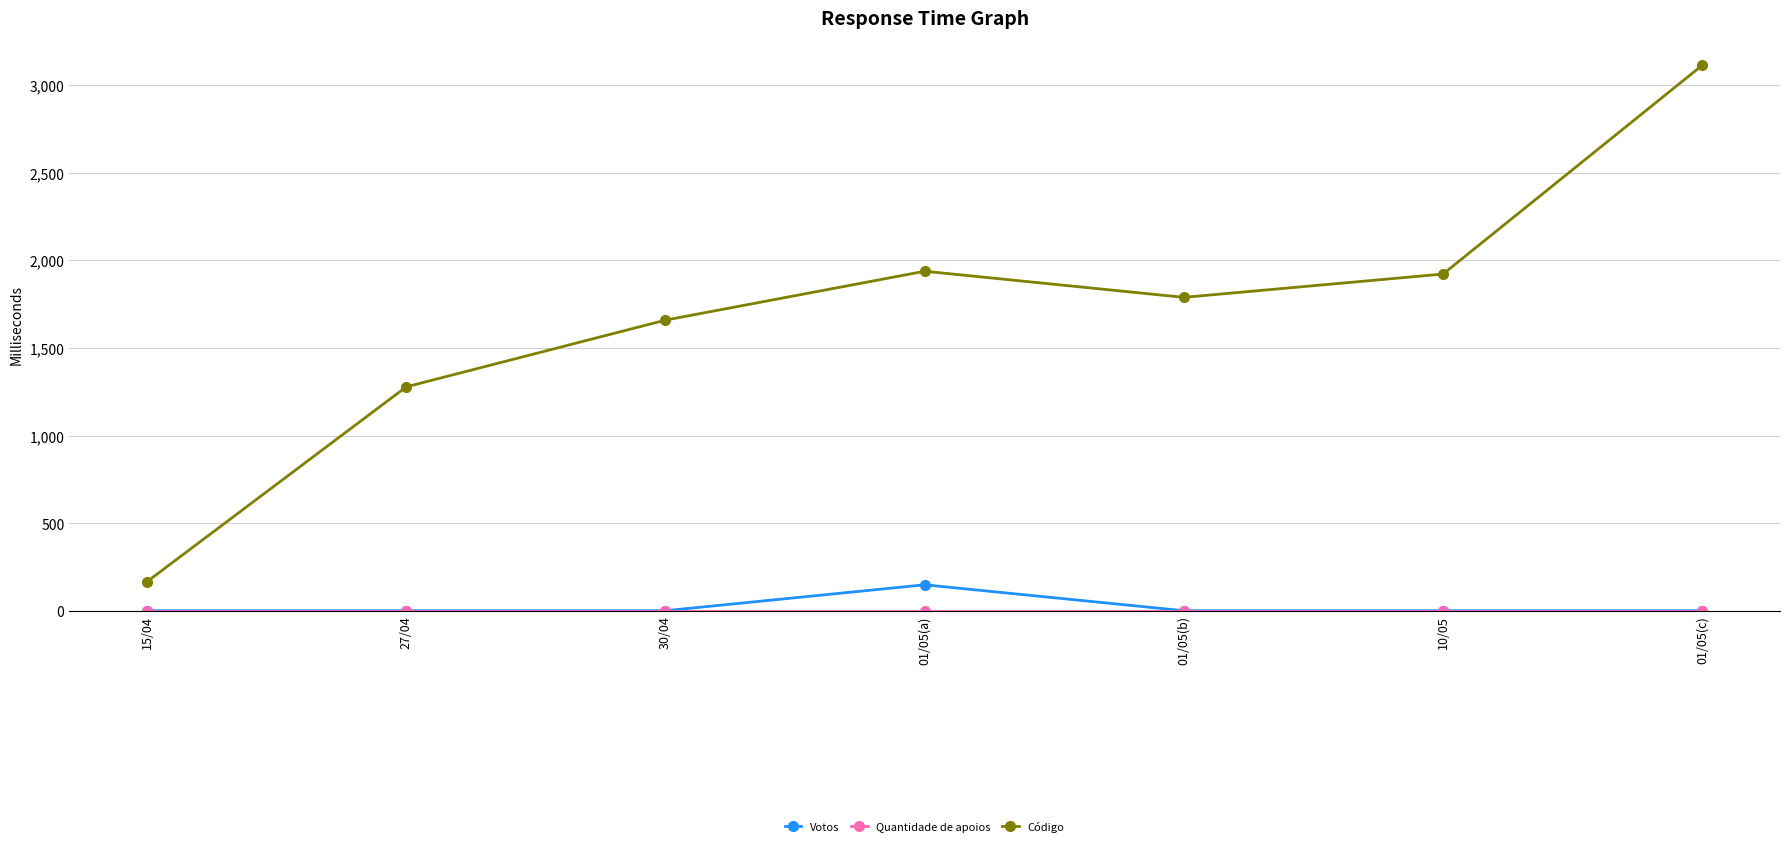

Between 30/04 and 10/05, which series saw the biggest shift?

Código